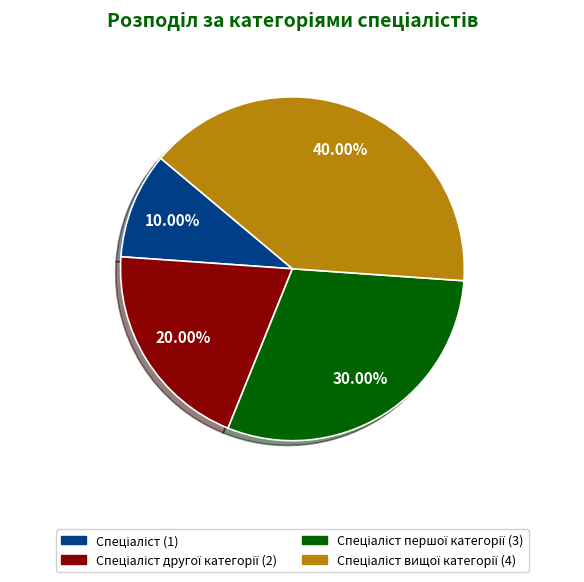

How many slices are in this pie chart?

4